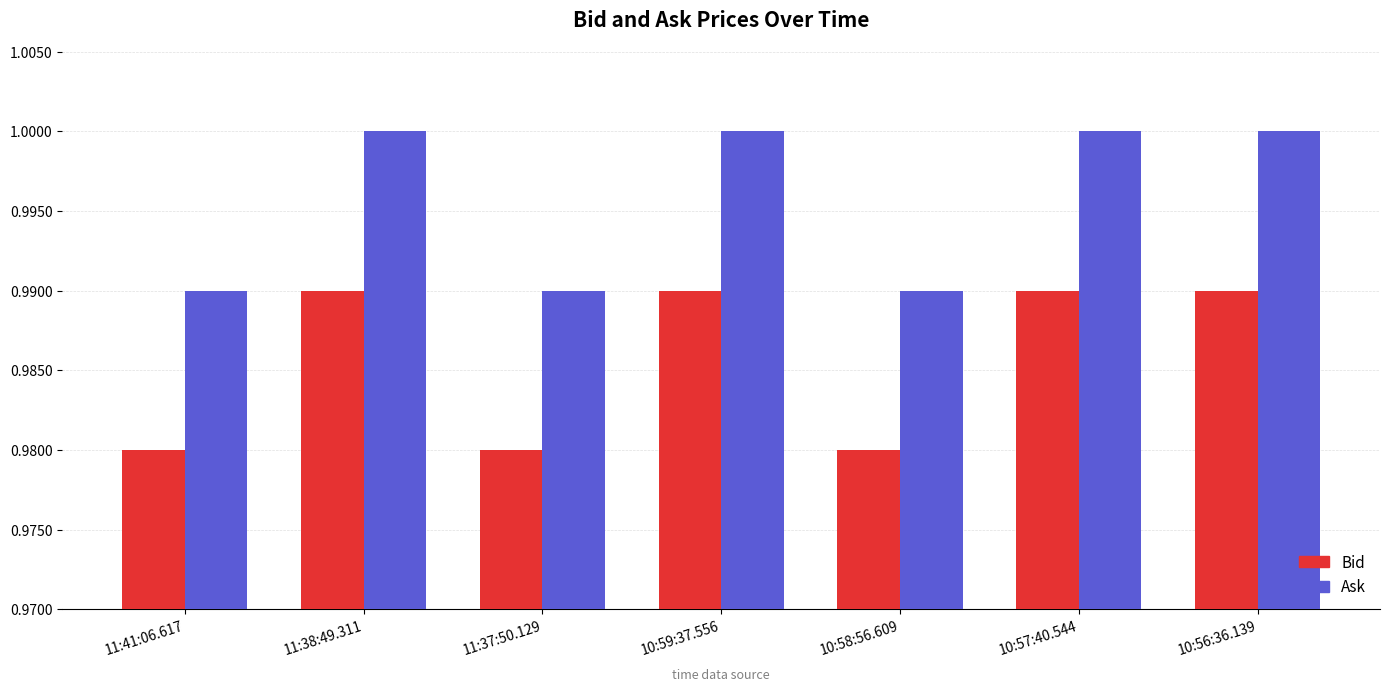

What is the average value of the Ask series?

1.0